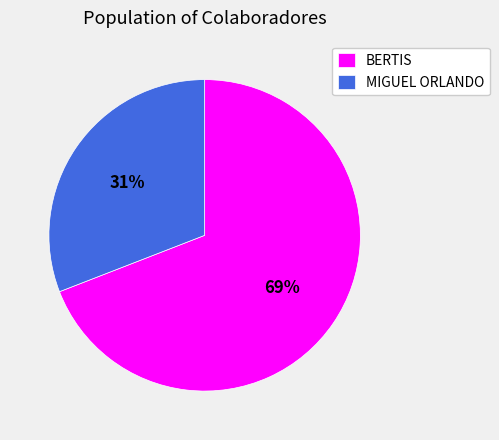

To the nearest percent, what percentage of the pie is BERTIS?

69%